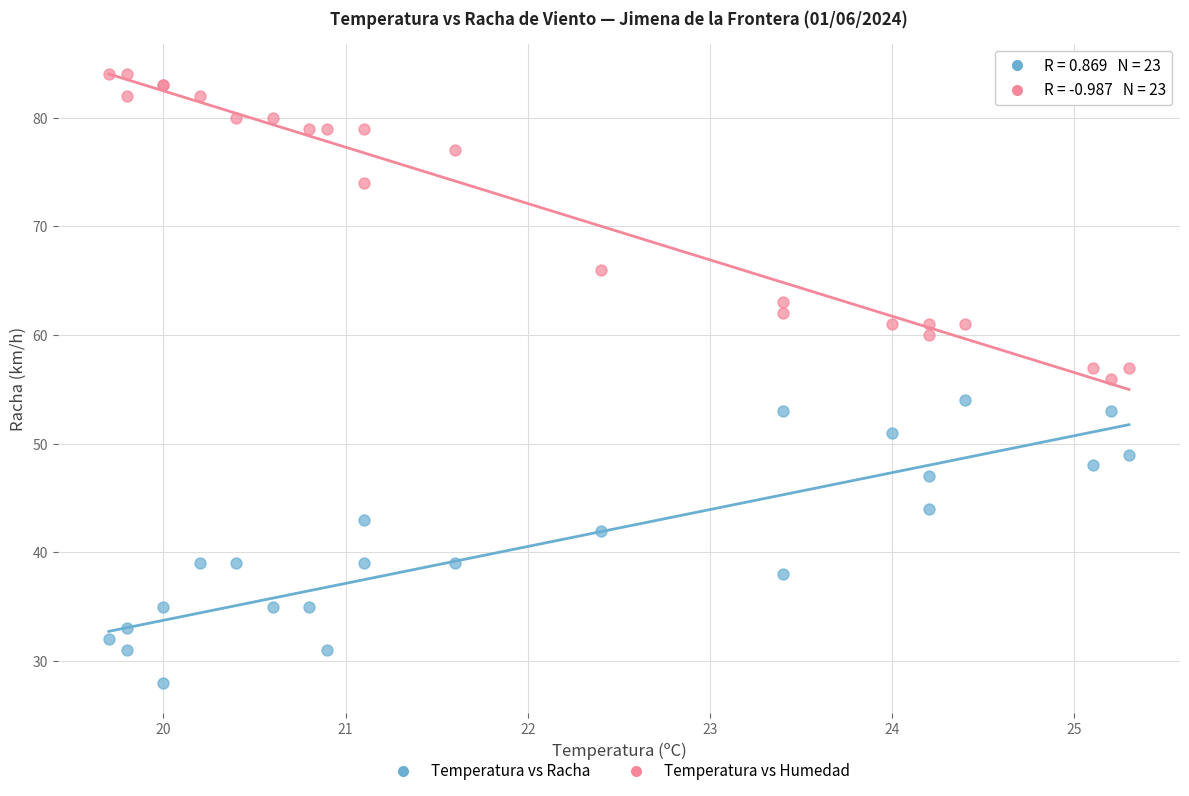

Which series contains the highest Y value?

Temperatura vs Humedad